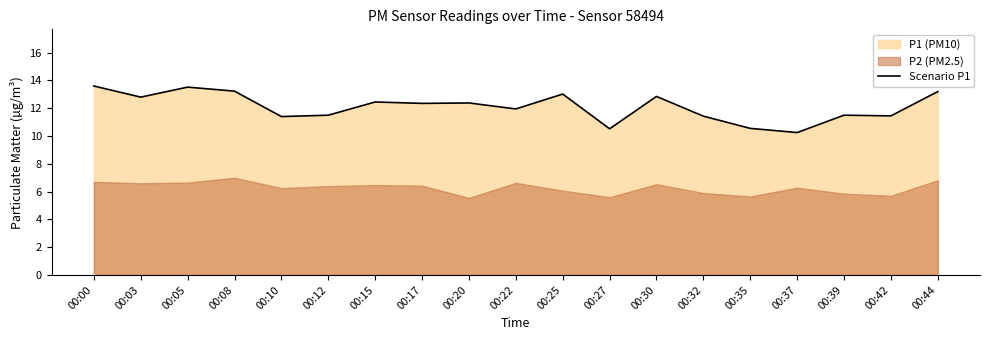

What is the value of the 14th point from the left?

11.4